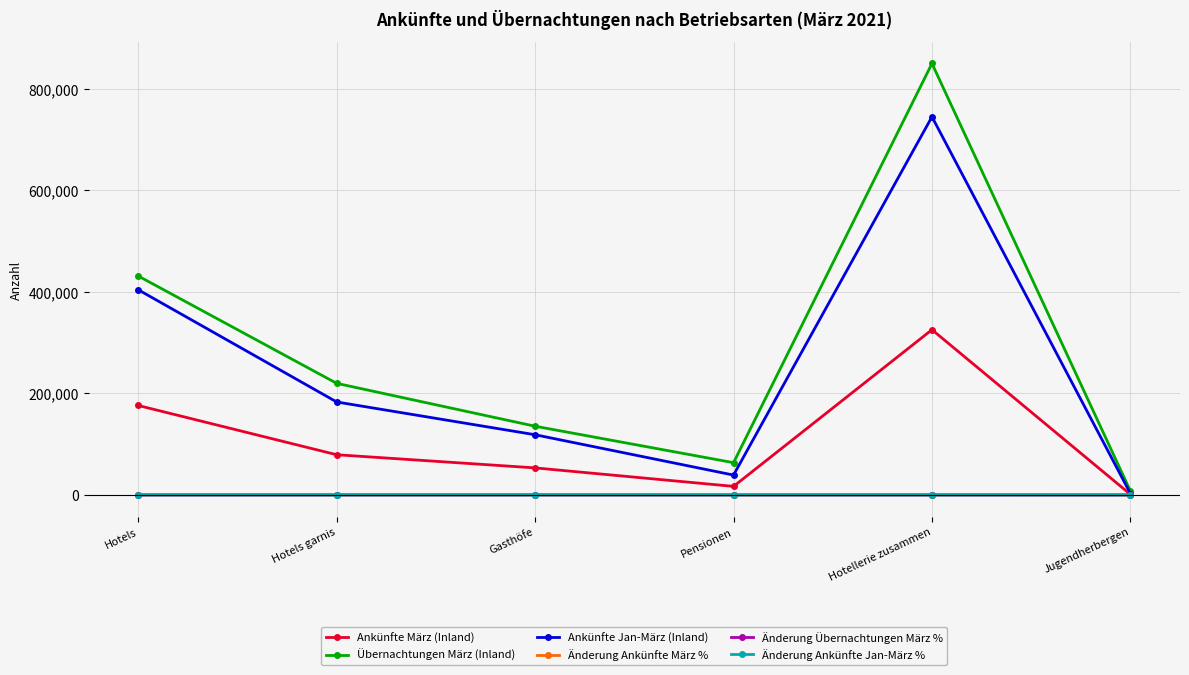

In Übernachtungen März (Inland), how many points are lower than both neighbors (excluding endpoints)?

1